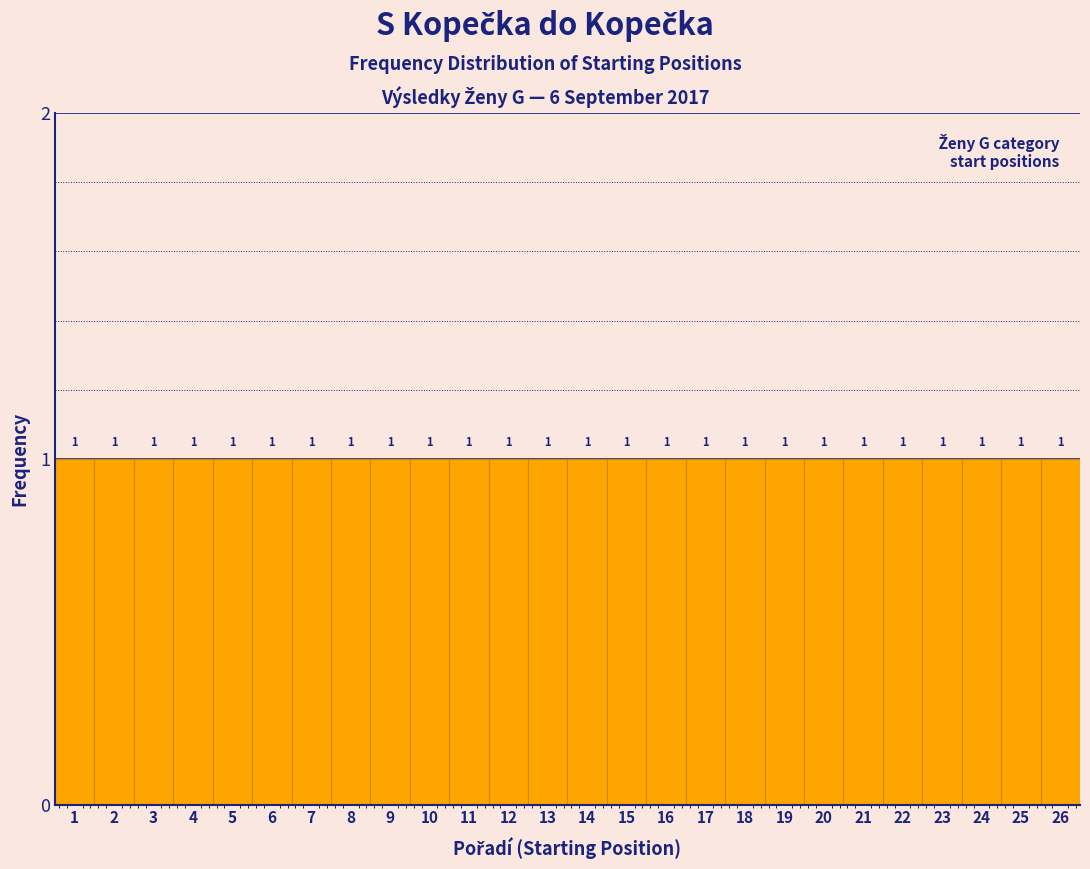

How tall is the bar that spans 19.5 to 20.5 on the x-axis?

1